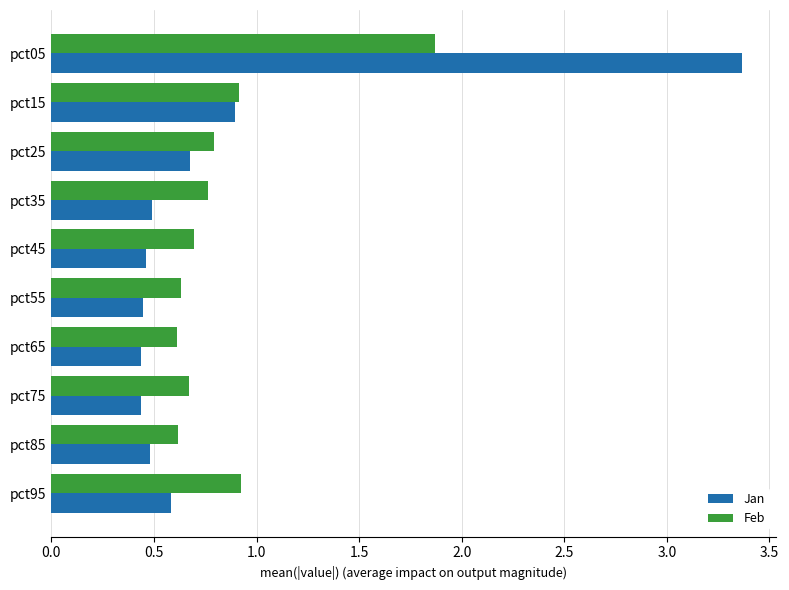

List the series in order of their peak value, lowest first.

Feb, Jan